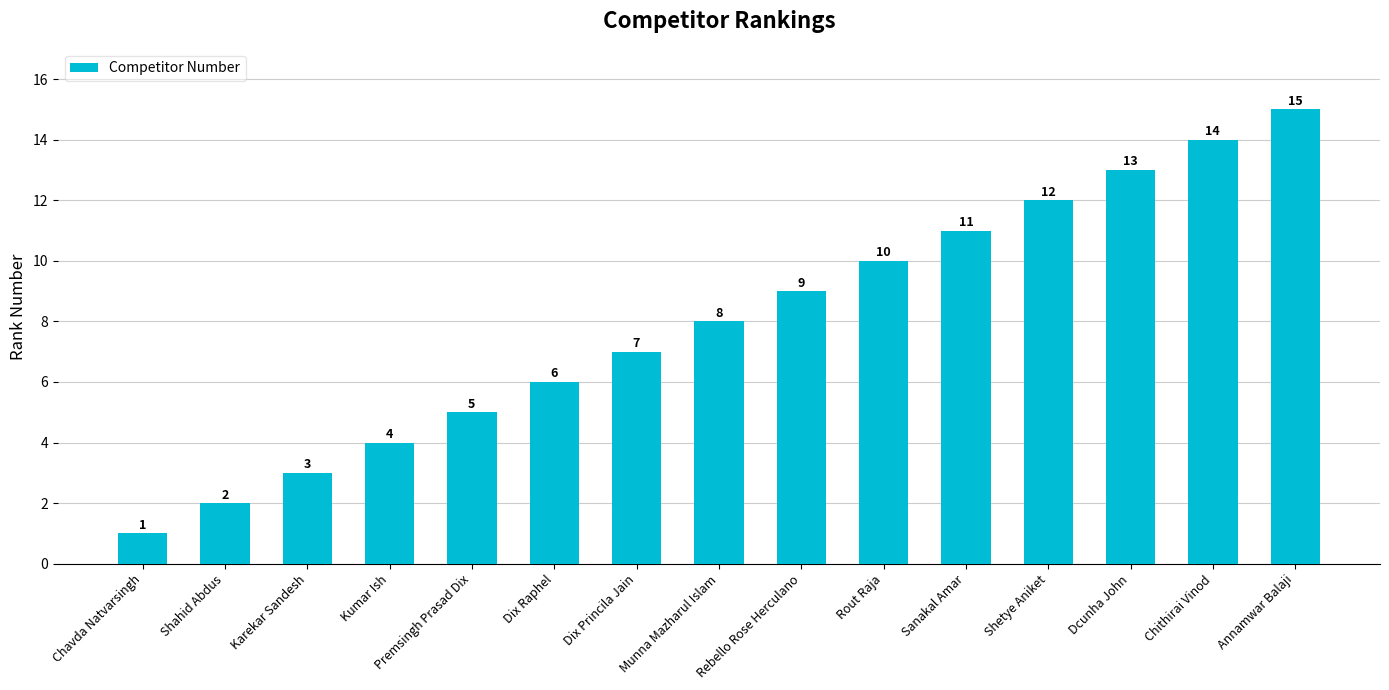

Reading right to left, what are all the values shown in this chart?

15	14	13	12	11	10	9	8	7	6	5	4	3	2	1